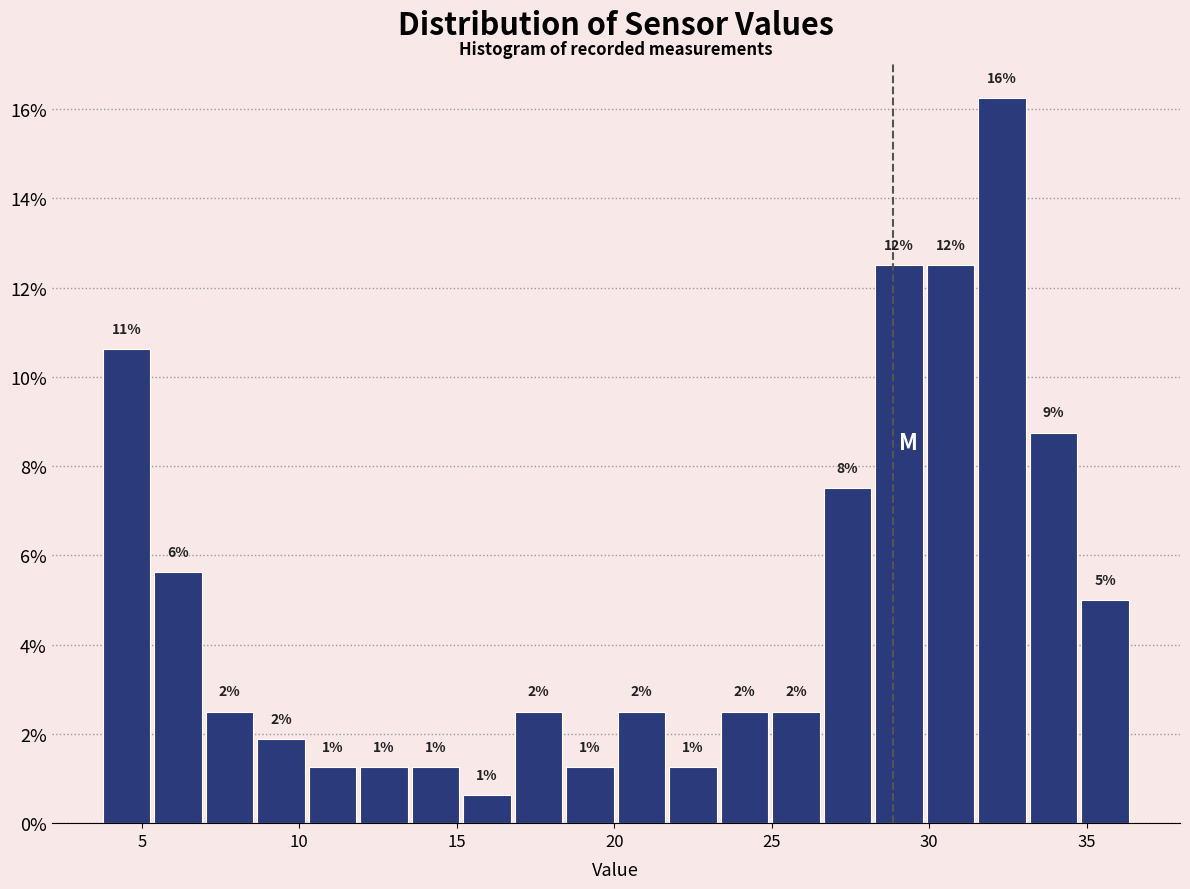

Read against the x-axis, roughly where is the centre of the tallest bar?

32.5